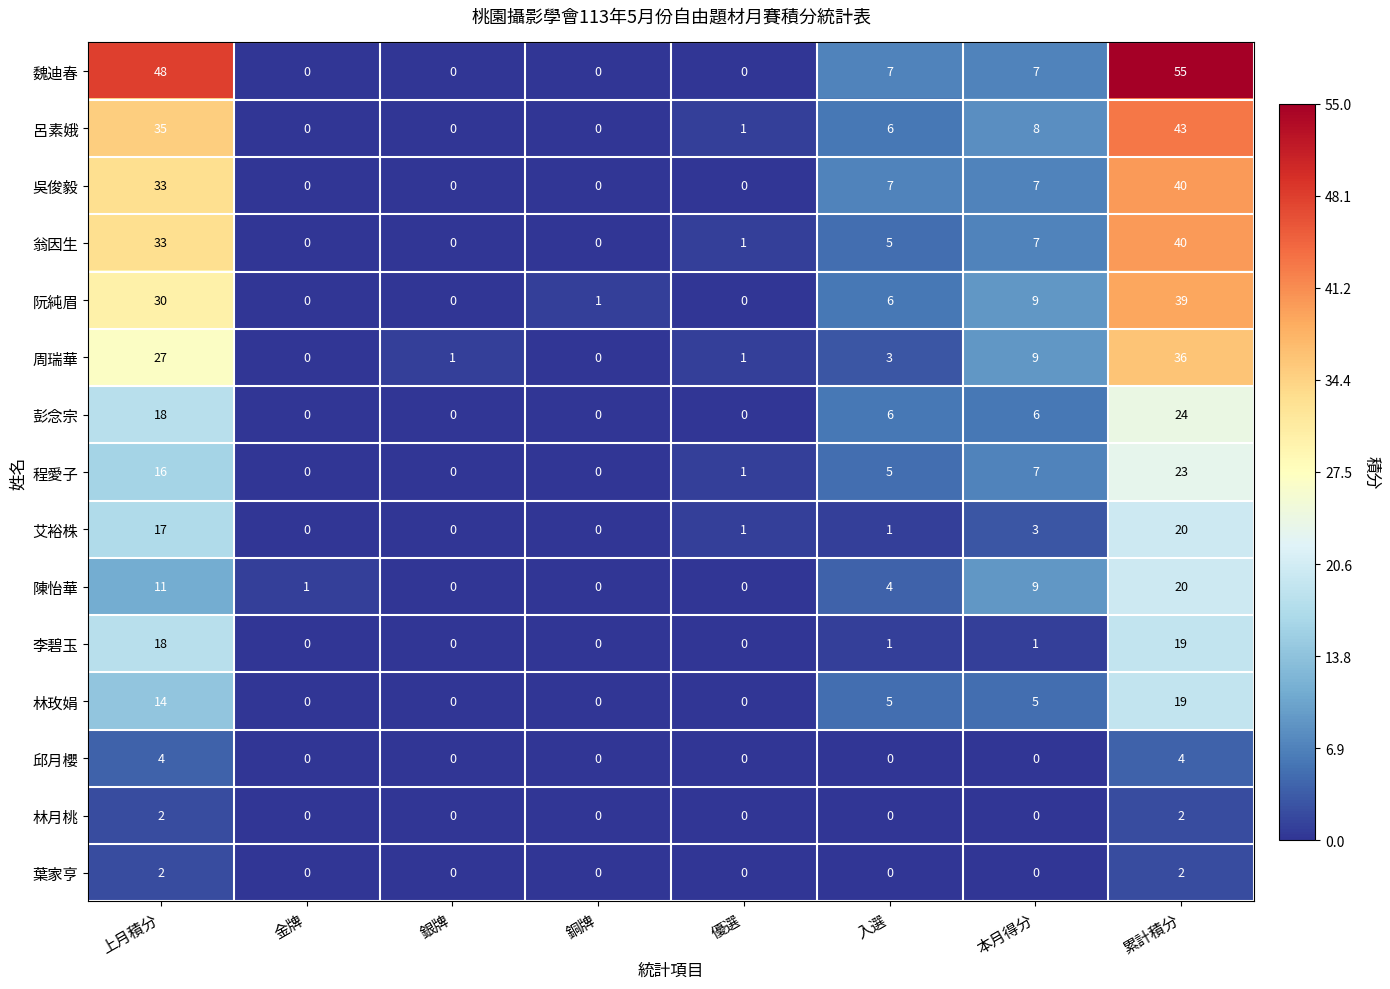

At which category is the sum across all series the highest?

累計積分